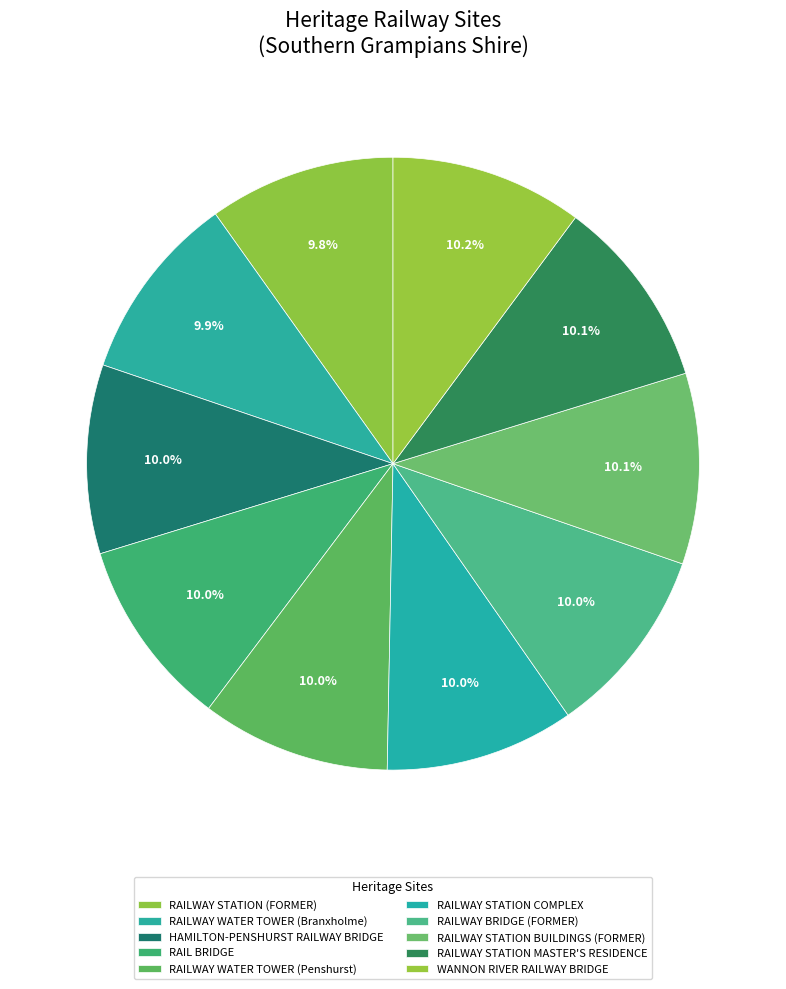

To the nearest percent, what is the average slice percentage?

10%